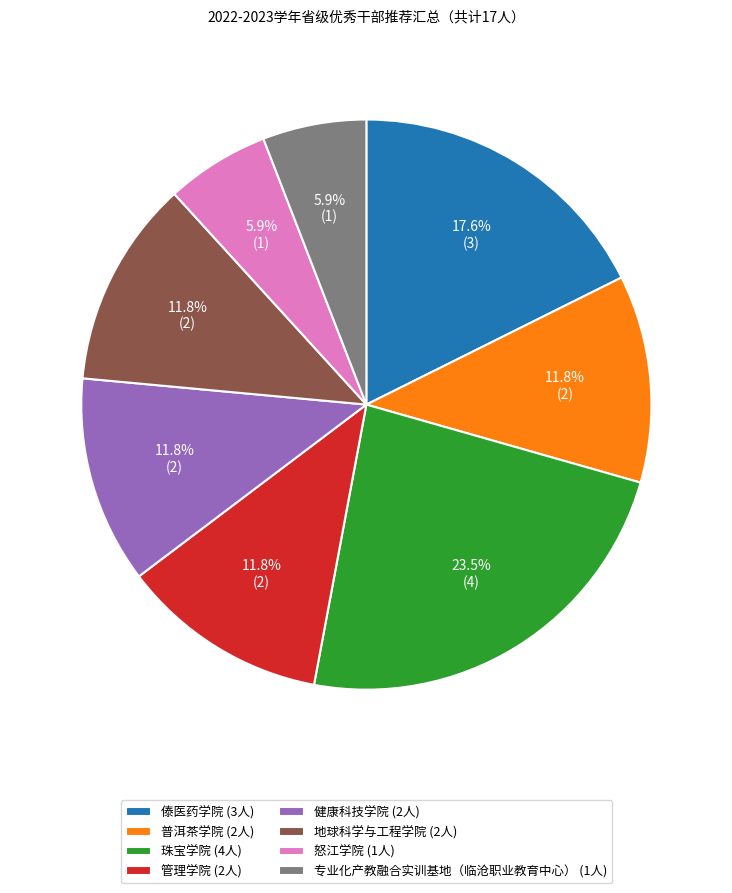

What is the ratio of the value at 傣医药学院 to the value at 普洱茶学院?

1.5